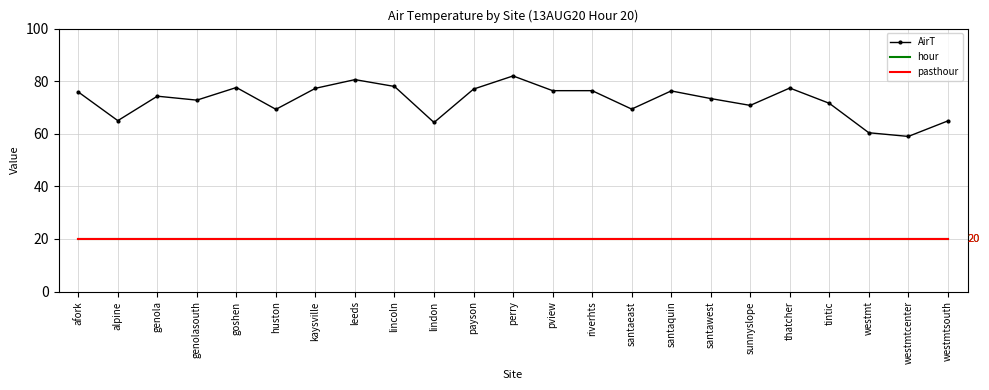

True or false: pasthour has a value of 7.6 at genola.

False